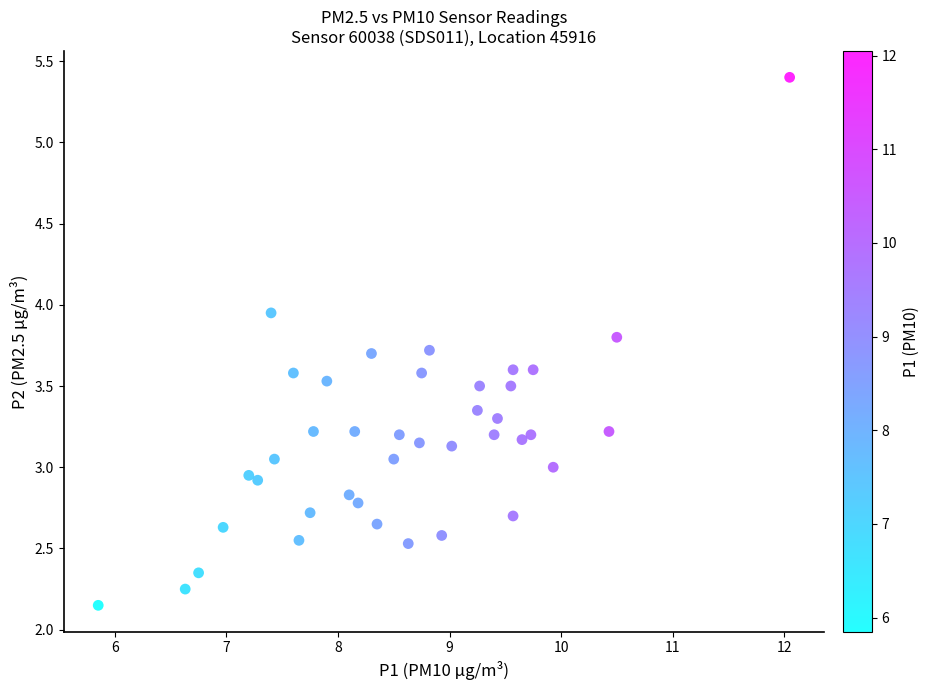

What is the range of X values (max minus min)?

6.2